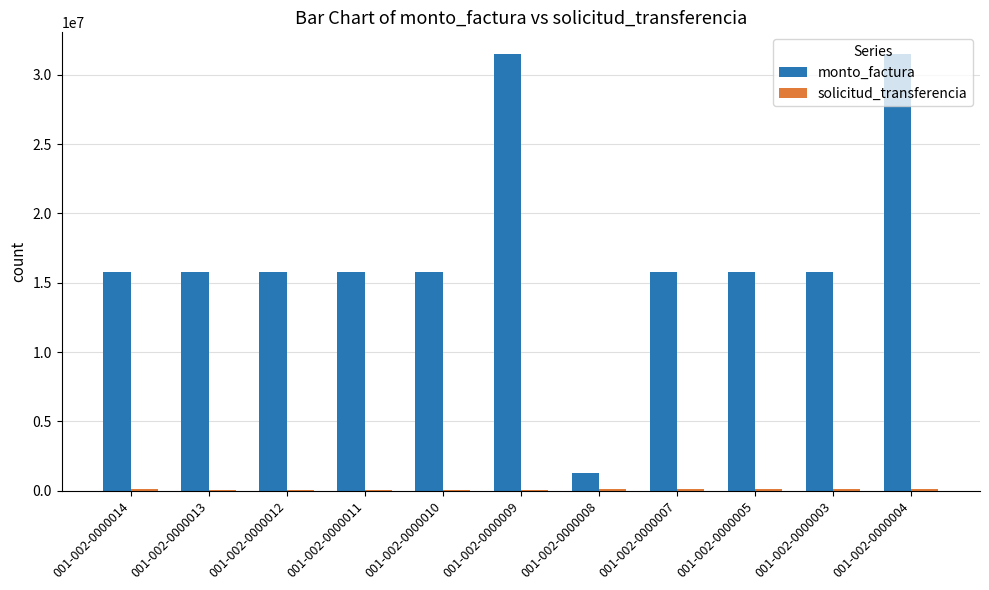

What is the sum of all monto_factura values?

190250000